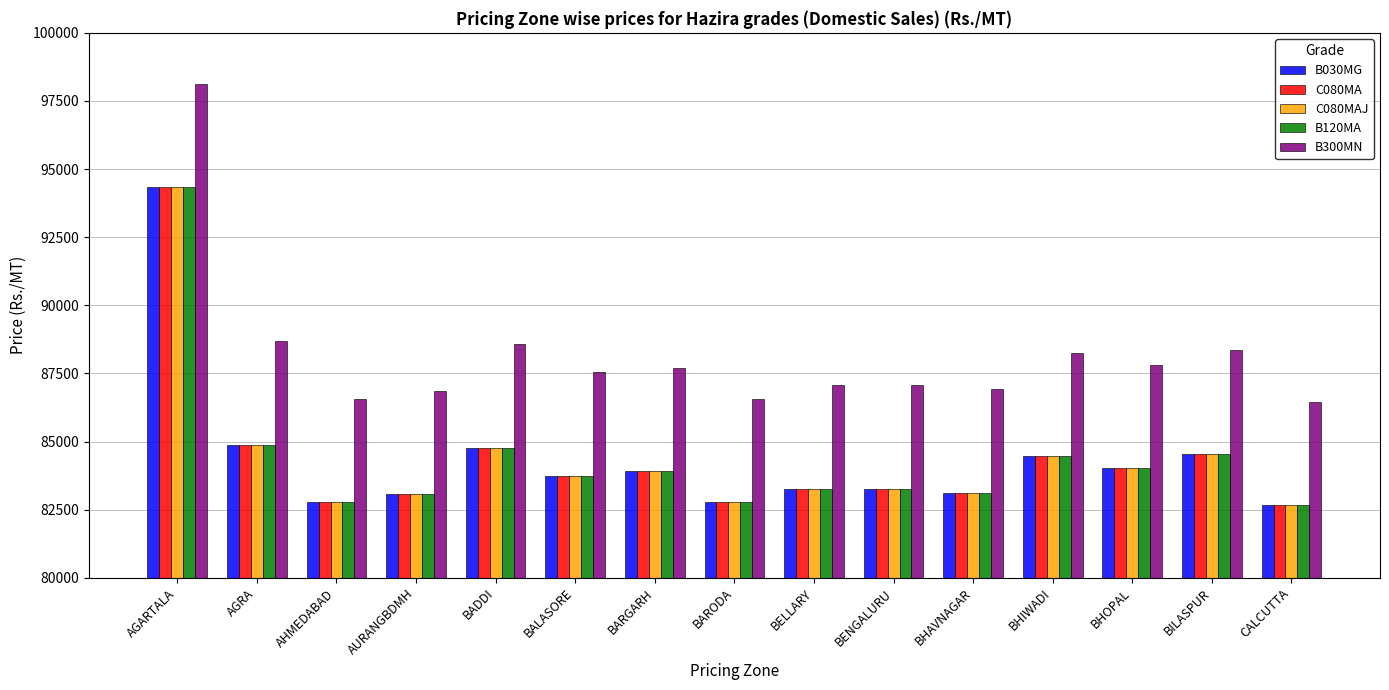

What is the sum of all C080MA values?

1265552